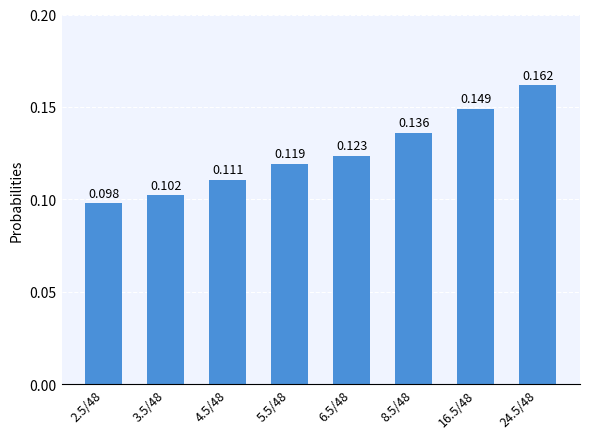

The value at 3.5/48 is 0.0. True or false?

False